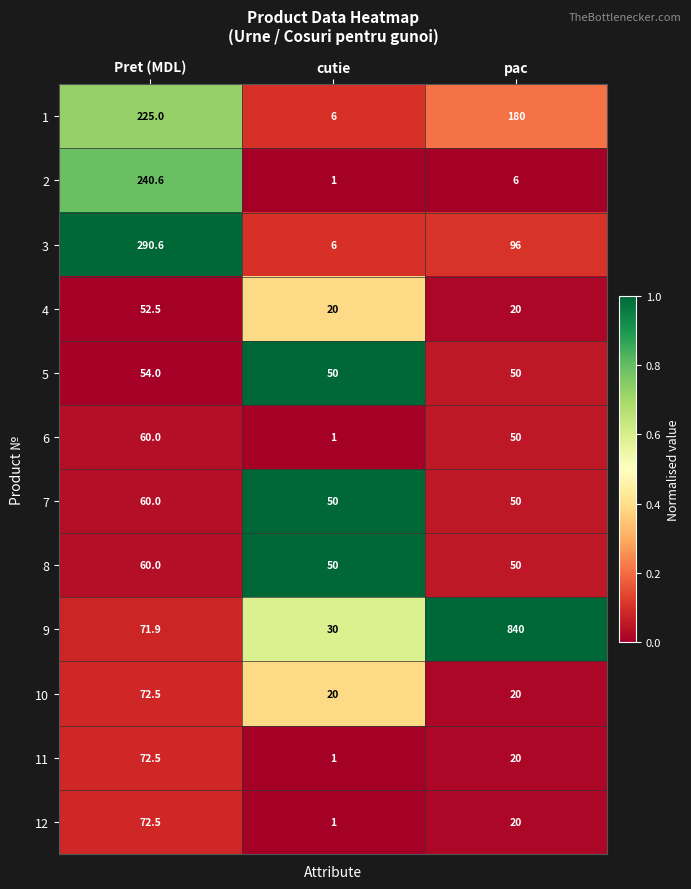

What is the spread (max minus min) of values at cutie?

49.0